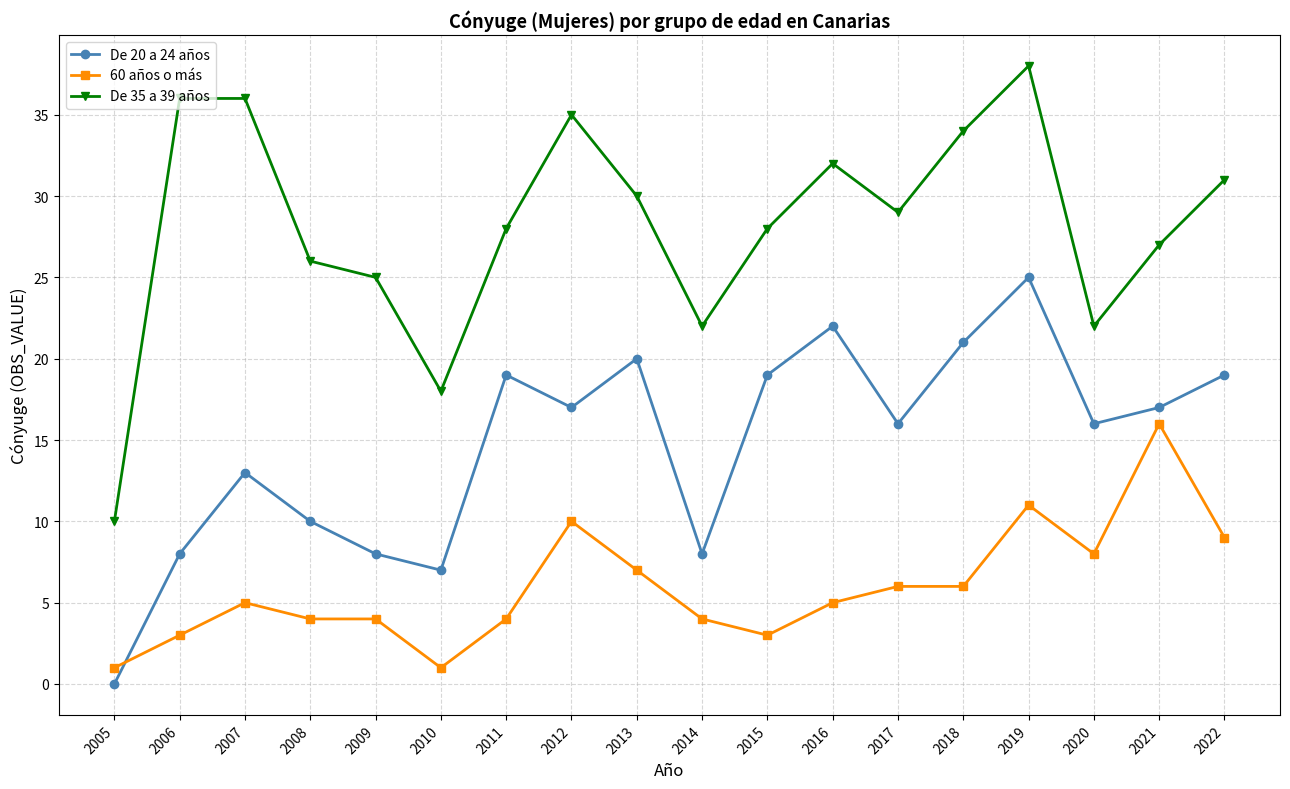

The De 20 a 24 años series shows 28 at 2012. True or false?

False